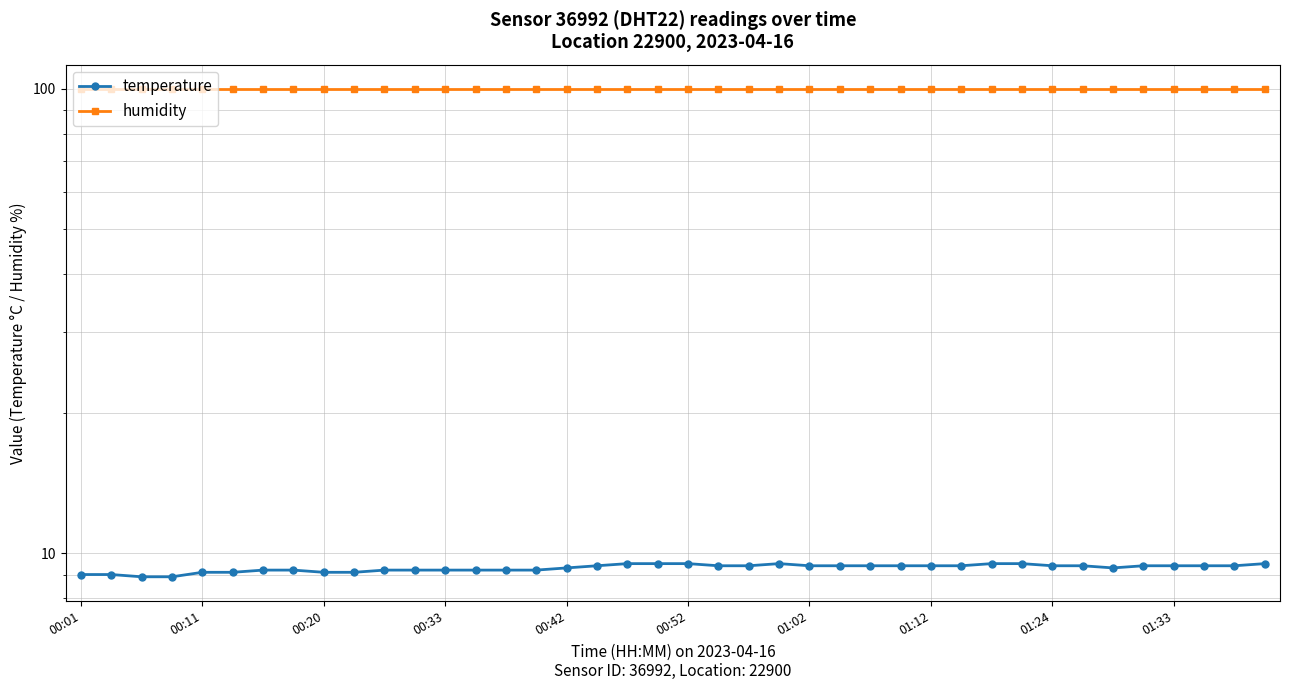

What is the sum of all temperature values?

371.9